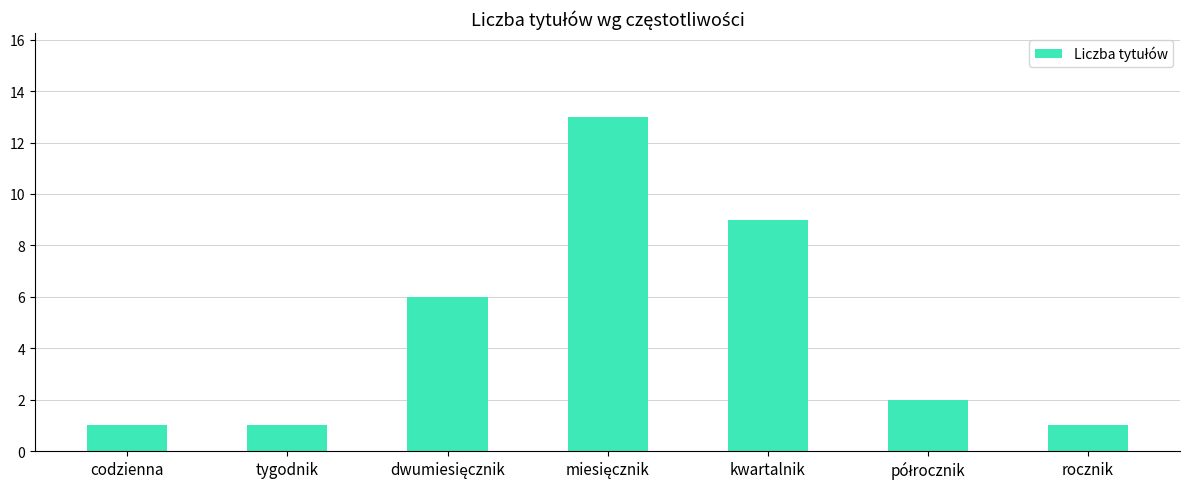

What is the value of the 3rd bar from the left?

6